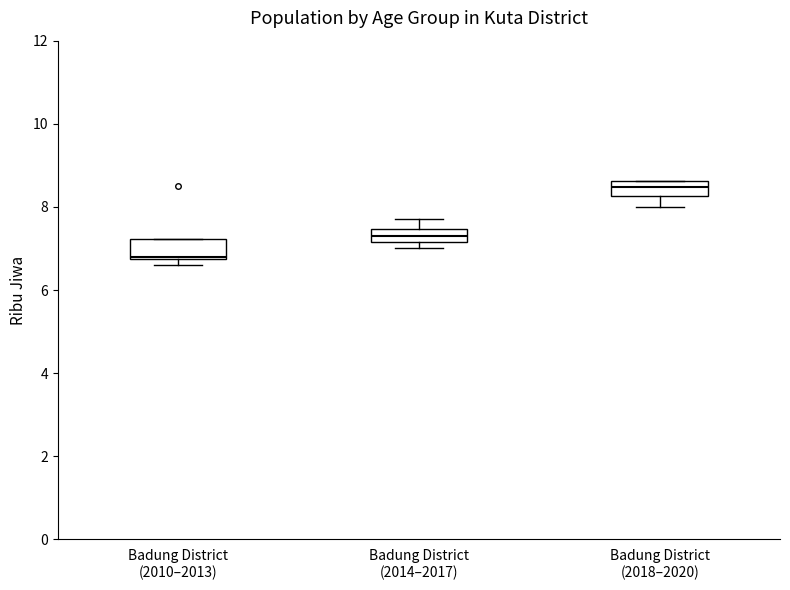

Which box has the lowest median line?

Badung District (2010–2013)